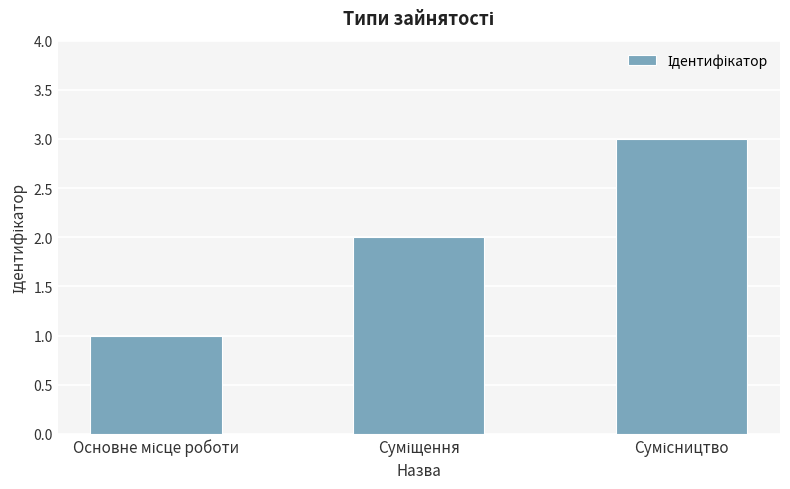

What is the difference between the maximum and second lowest values?

1